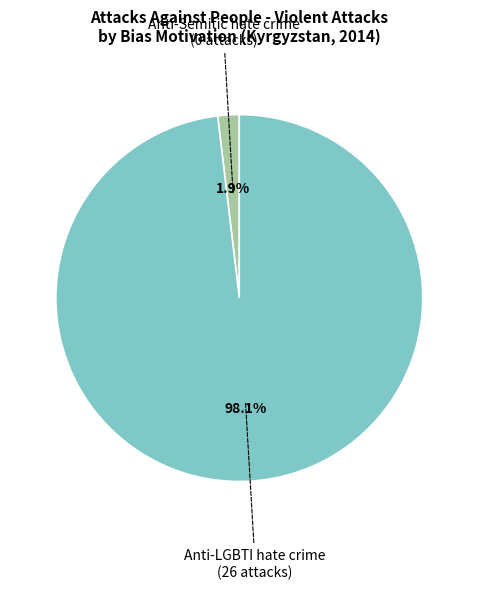

Which slice represents more than half of the pie?

Anti-LGBTI hate crime